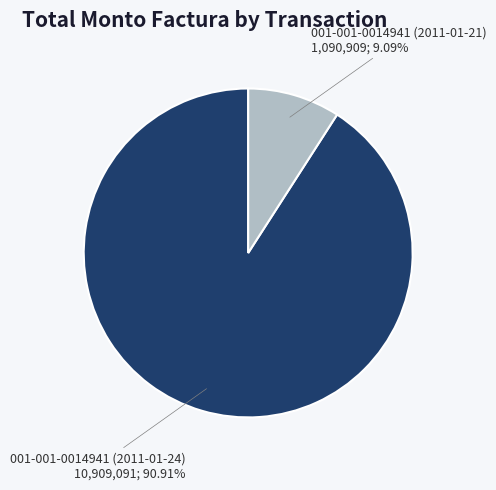

To the nearest percent, what is the combined percentage of 001-001-0014941 (2011-01-24) and 001-001-0014941 (2011-01-21)?

100%